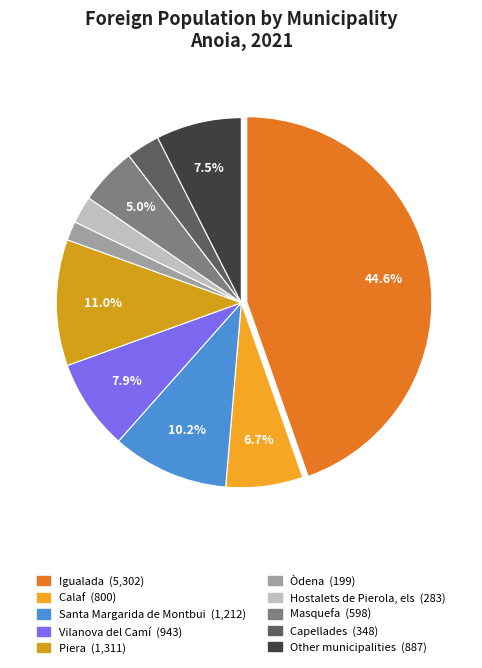

How many slices are in this pie chart?

10